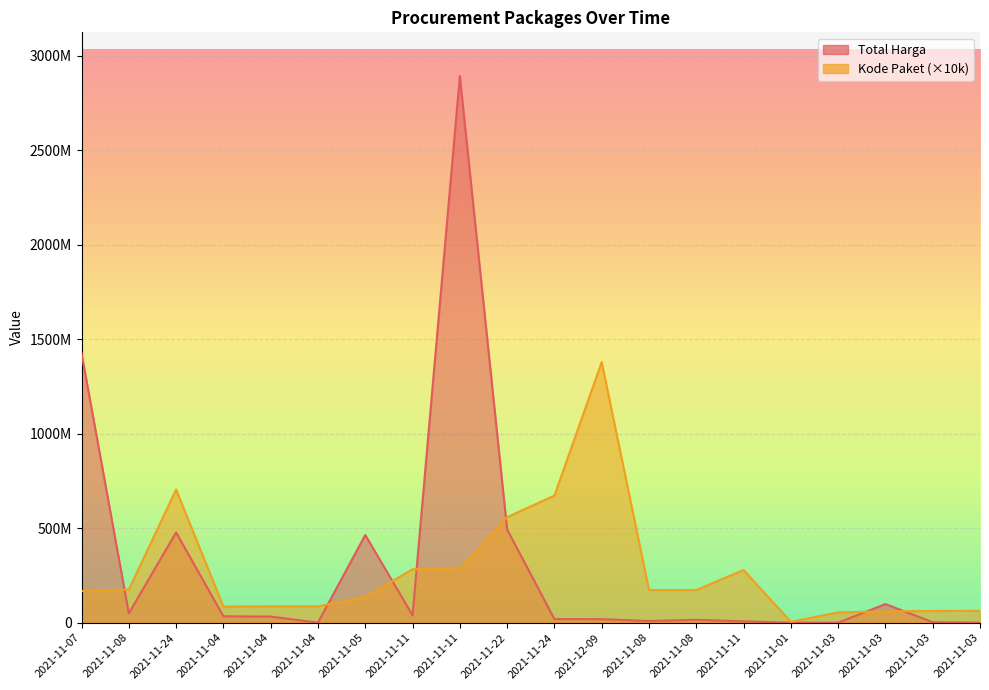

What is the label of the 6th point from the right?

2021-11-11